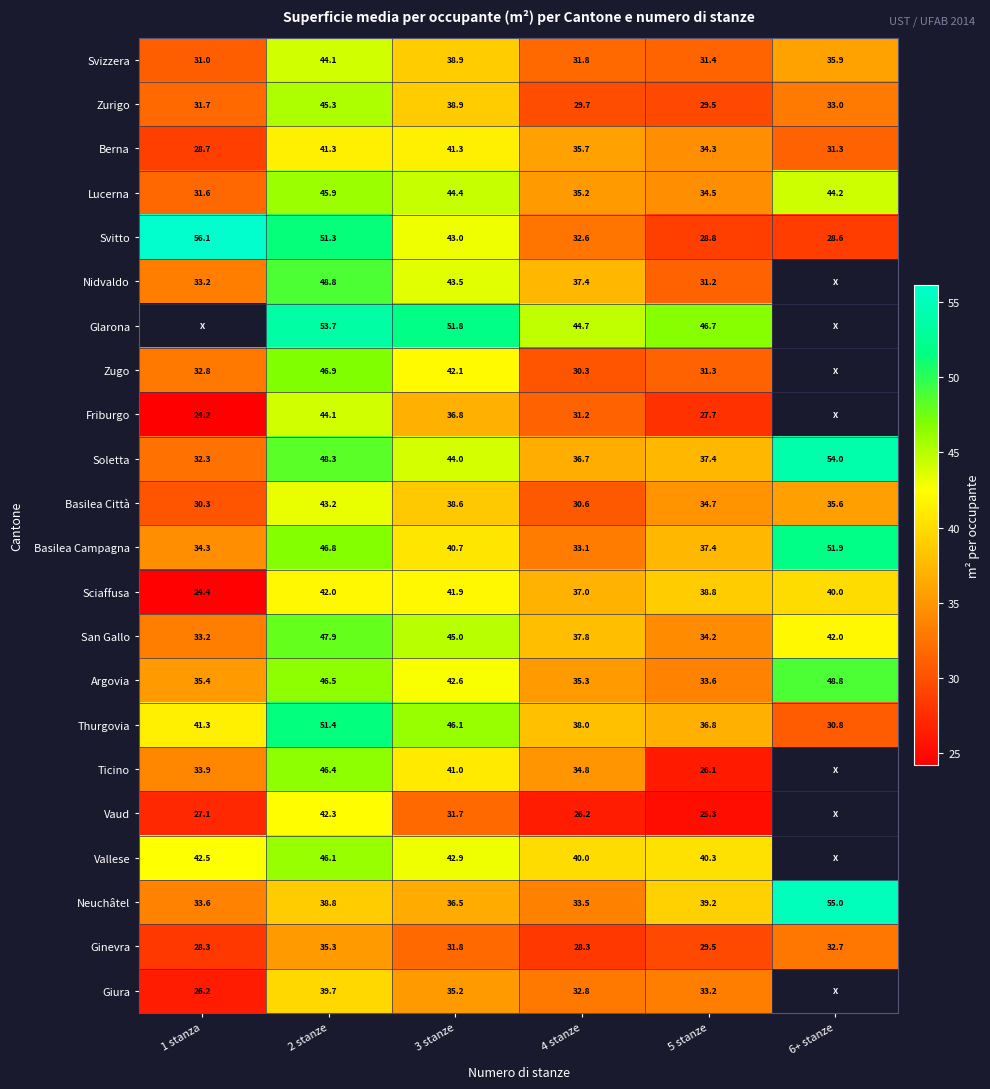

List the labels in order of San Gallo value, largest first.

2 stanze, 3 stanze, 6+ stanze, 4 stanze, 5 stanze, 1 stanza